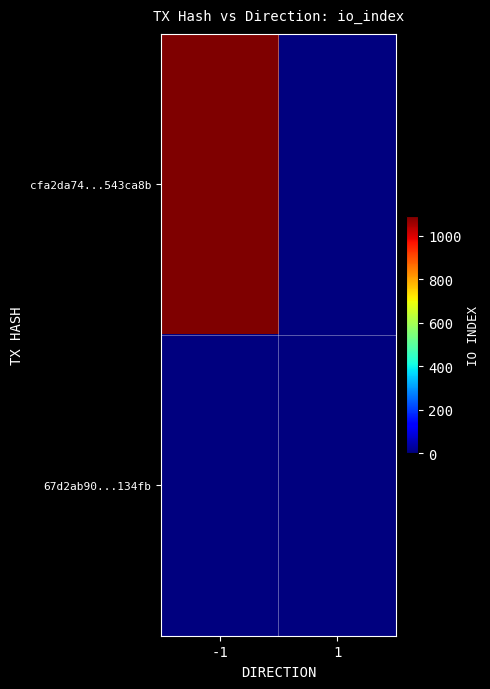

Reading left to right, extract all data points from this chart.

cfa2da74...543ca8b: -1=1090	1=0
67d2ab90...134fb: -1=0	1=1